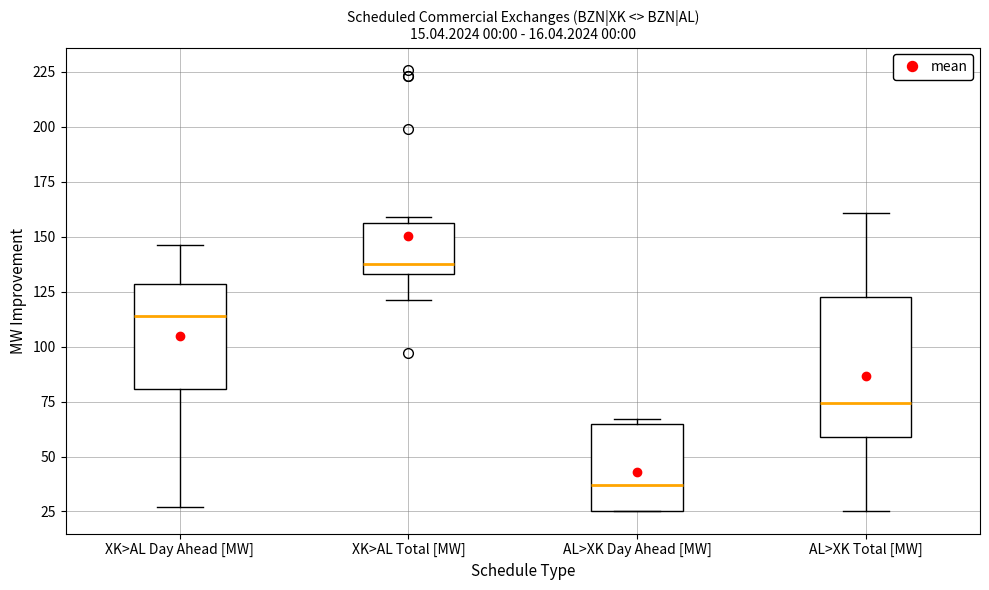

Which box's median line is the highest?

XK>AL Total [MW]